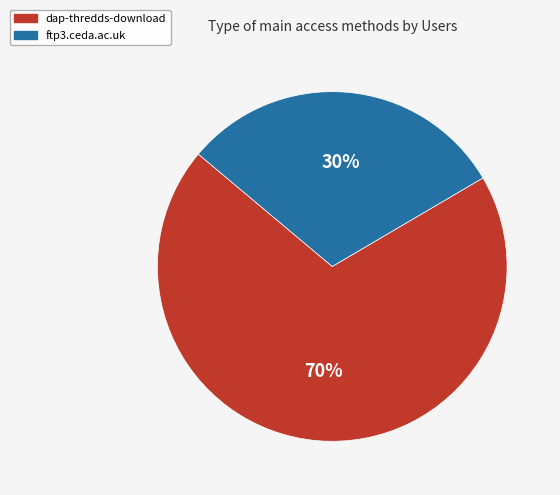

How many slices are in this pie chart?

2